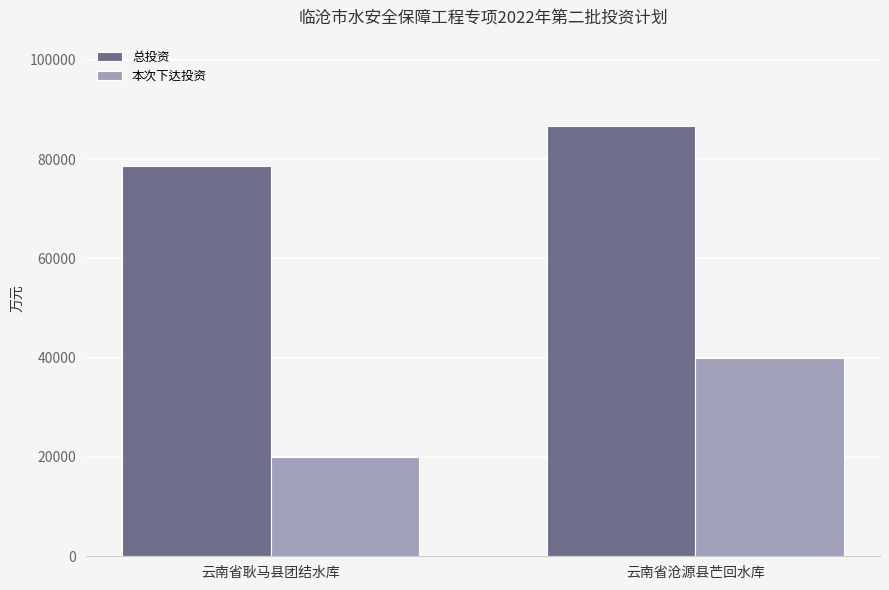

What is the difference between the 总投资 values at 云南省沧源县芒回水库 and 云南省耿马县团结水库?

8190